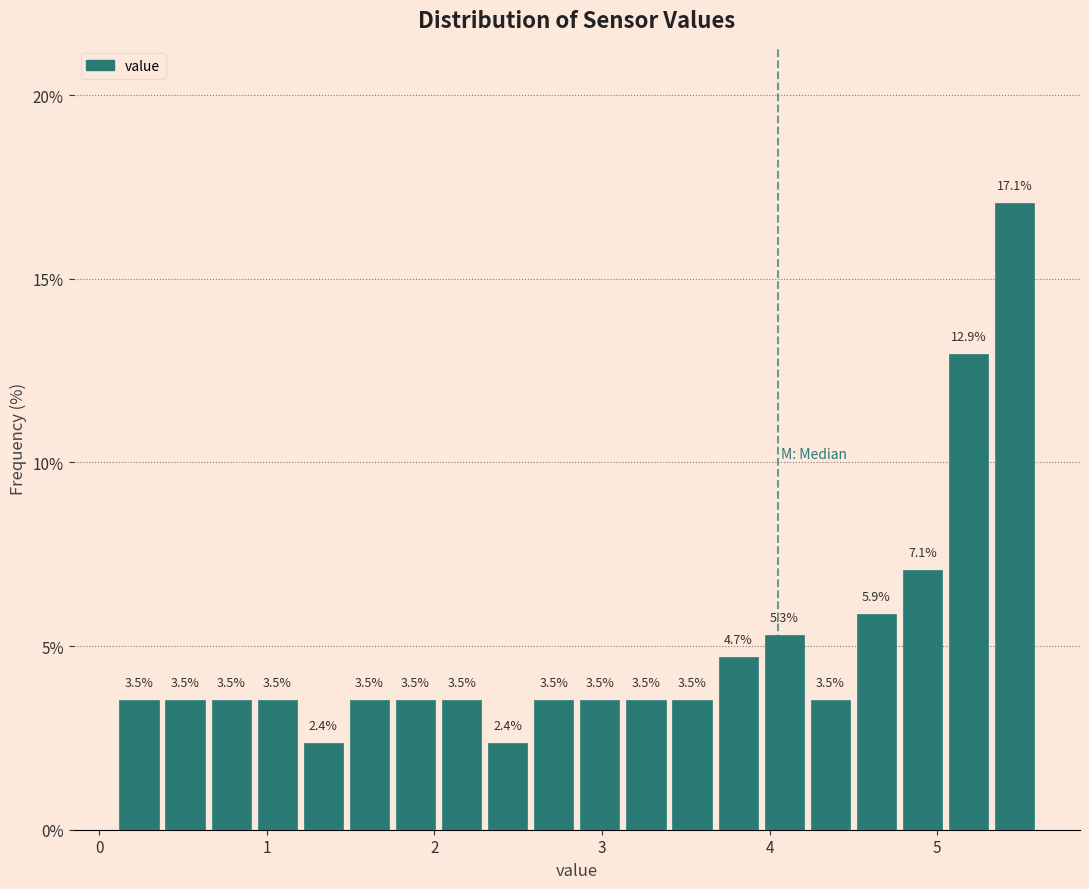

Around what value on the x-axis is the tallest bar? Give the approximate position of its centre, as read against the axis.

5.5